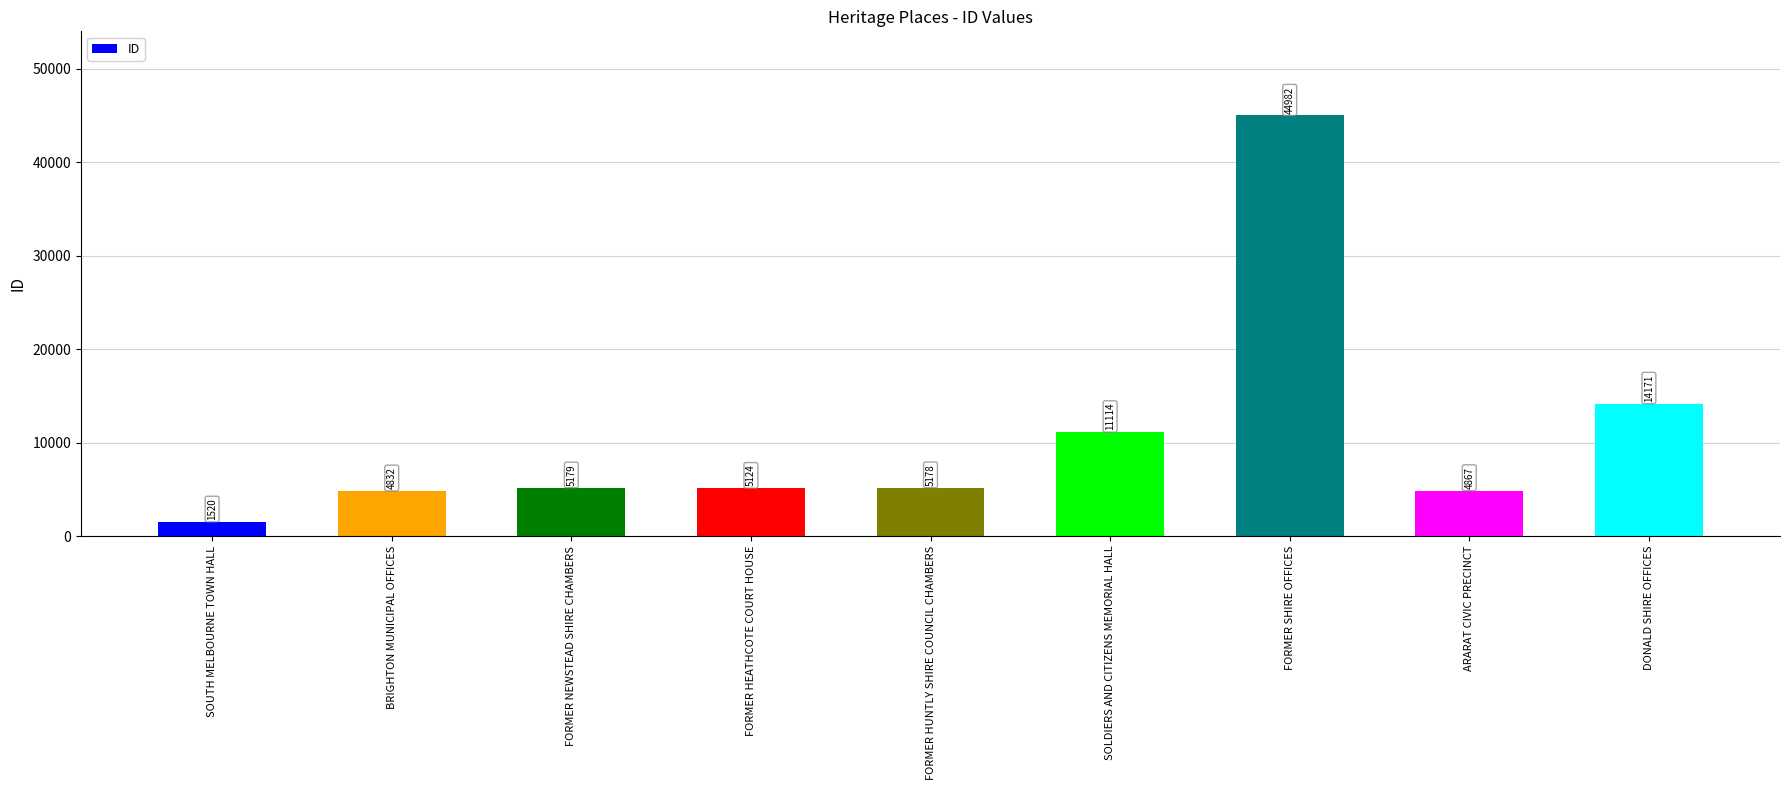

Reading right to left, transcribe all the data shown in this chart.

DONALD SHIRE OFFICES=14171	ARARAT CIVIC PRECINCT=4867	FORMER SHIRE OFFICES=44982	SOLDIERS AND CITIZENS MEMORIAL HALL=11114	FORMER HUNTLY SHIRE COUNCIL CHAMBERS=5178	FORMER HEATHCOTE COURT HOUSE=5124	FORMER NEWSTEAD SHIRE CHAMBERS=5179	BRIGHTON MUNICIPAL OFFICES=4832	SOUTH MELBOURNE TOWN HALL=1520